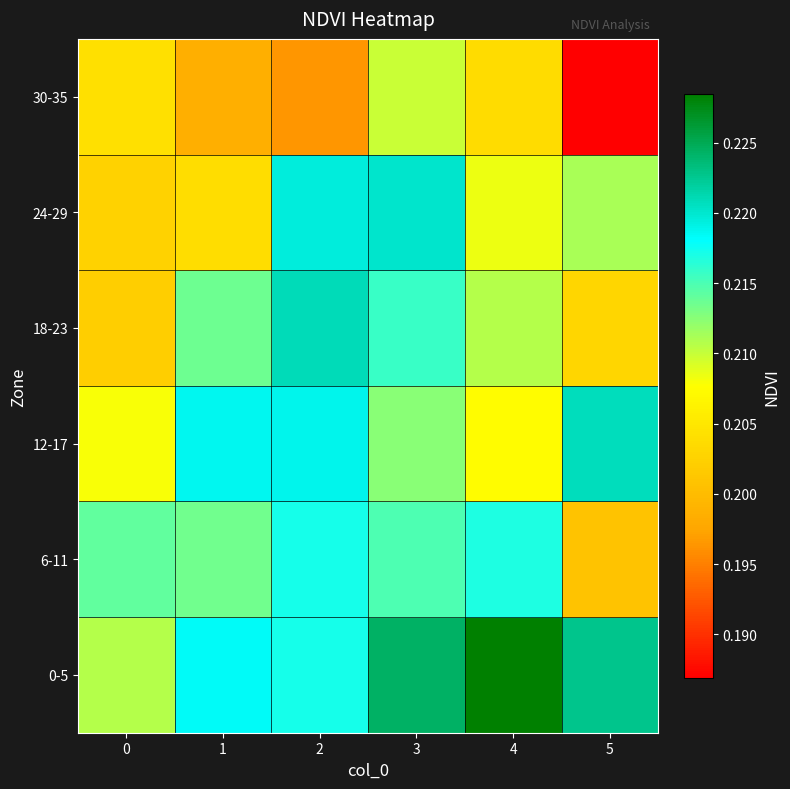

At which category is the sum across all series the highest?

3